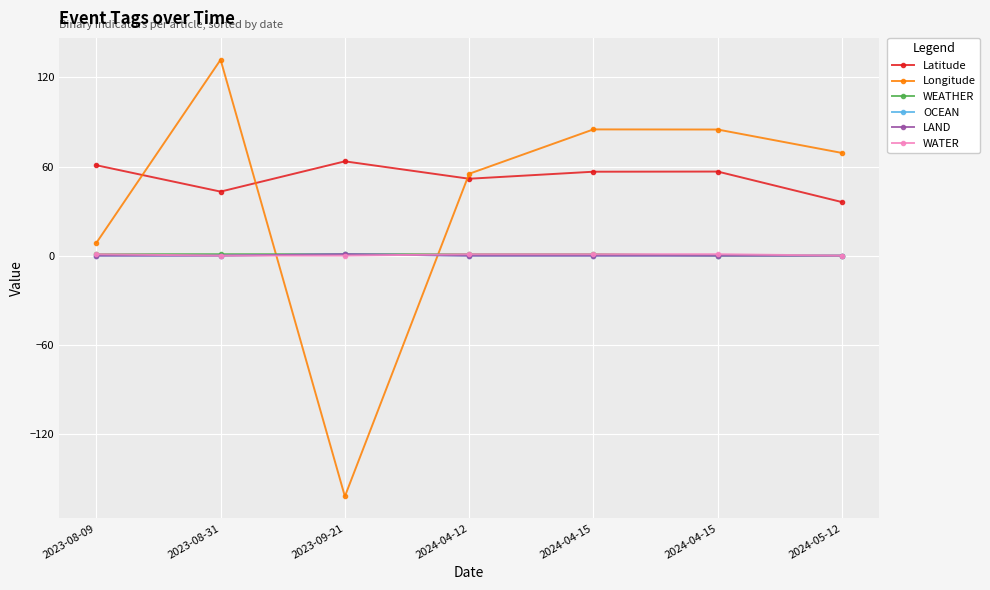

How many lines are shown in the chart?

6